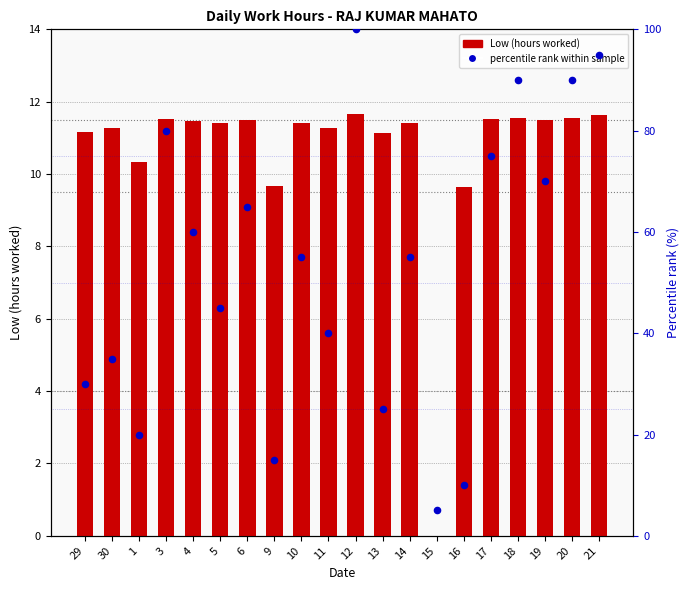

At which category is the sum across all series the highest?

12